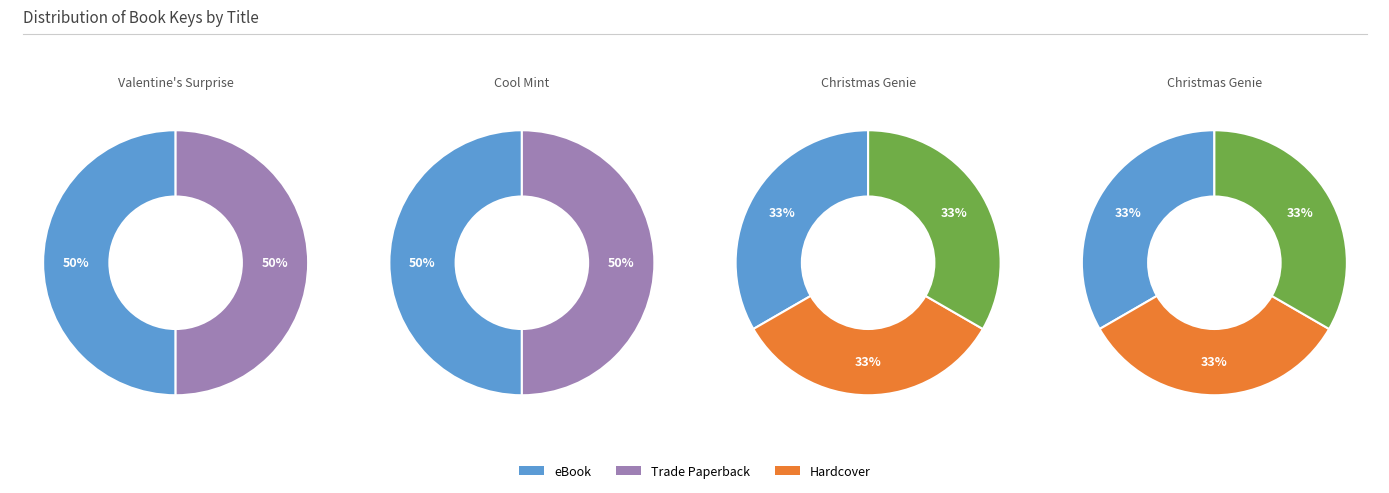

Which has a higher value, Christmas Genie (Hardcover) or Valentine's Surprise (Paperback)?

Valentine's Surprise (Paperback)